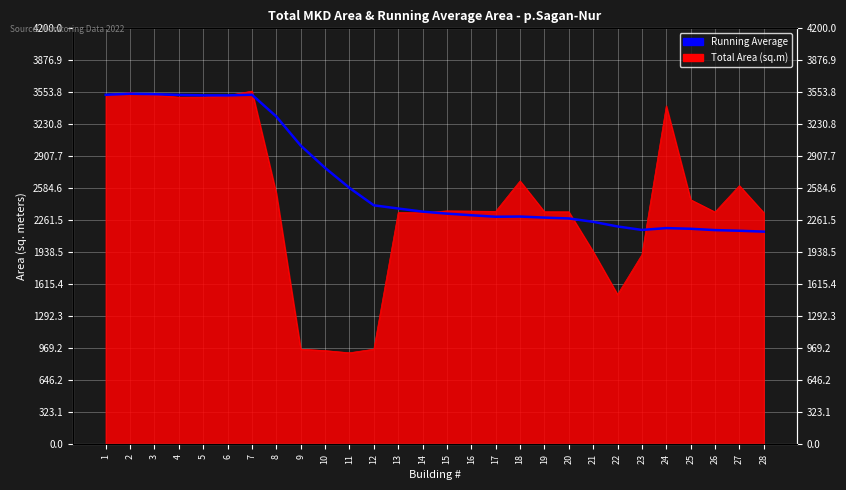

Rank the categories by value from lowest to highest.

28, 27, 26, 23, 25, 24, 22, 21, 20, 19, 17, 18, 16, 15, 14, 13, 12, 11, 10, 9, 8, 6, 5, 4, 1, 7, 3, 2